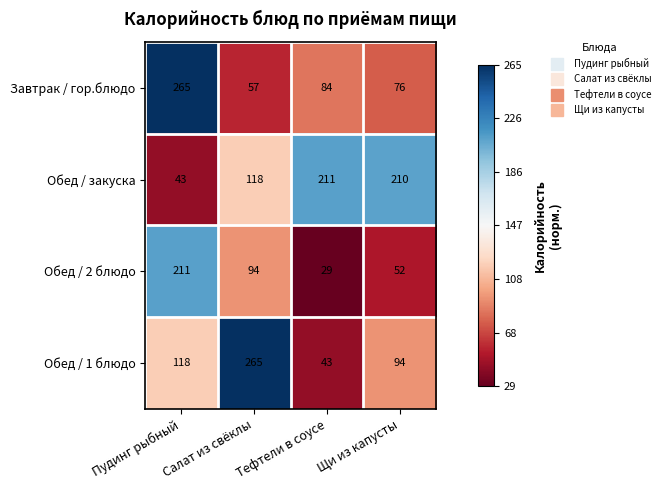

Read the Обед / 1 блюдо value at Щи из капусты, to the nearest 50.

100